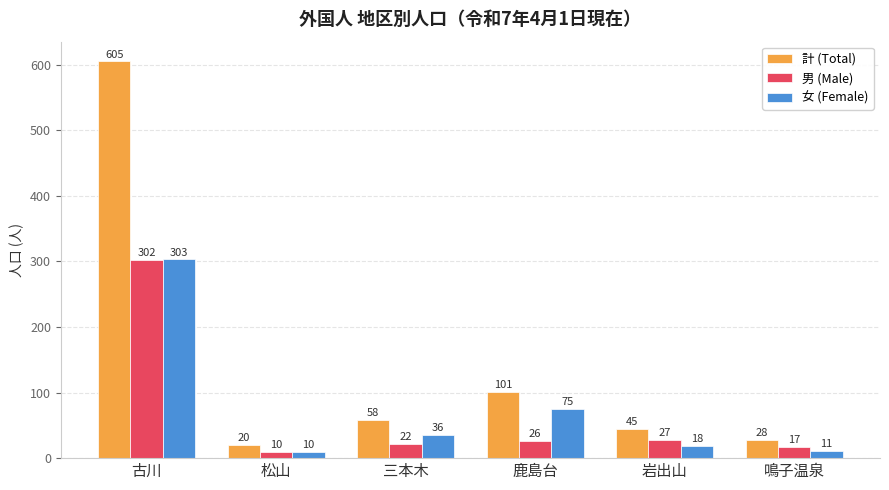

Reading left to right, what are all the values shown in this chart?

計 (Total): 古川=605	松山=20	三本木=58	鹿島台=101	岩出山=45	鳴子温泉=28
男 (Male): 古川=302	松山=10	三本木=22	鹿島台=26	岩出山=27	鳴子温泉=17
女 (Female): 古川=303	松山=10	三本木=36	鹿島台=75	岩出山=18	鳴子温泉=11